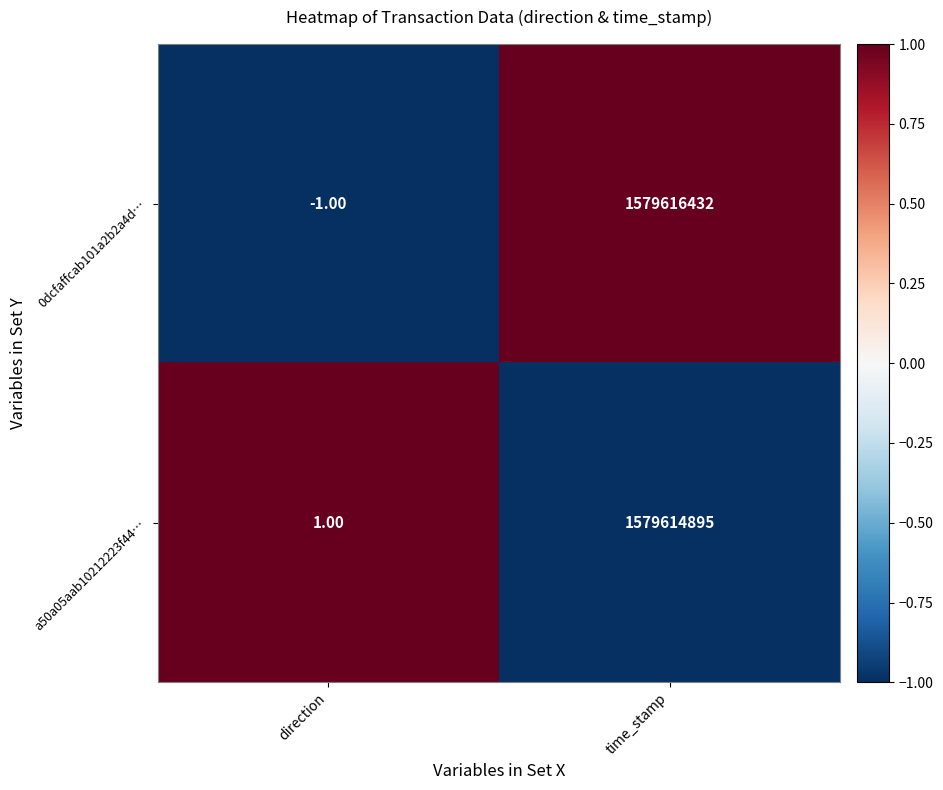

Which category has the lowest value across all series?

direction